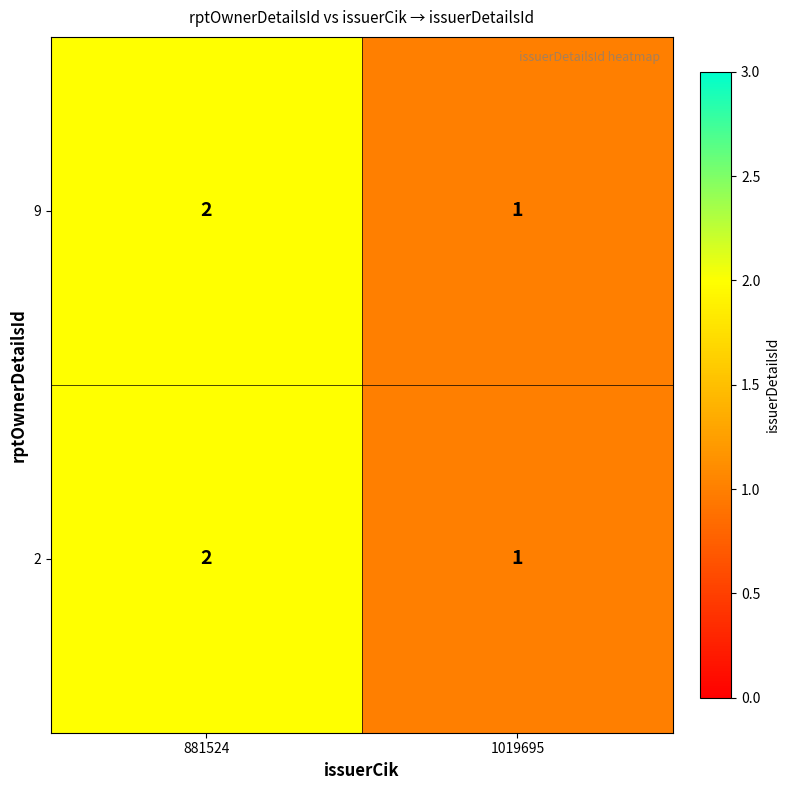

Reading left to right, transcribe all the data shown in this chart.

9: 881524=2	1019695=1
2: 881524=2	1019695=1